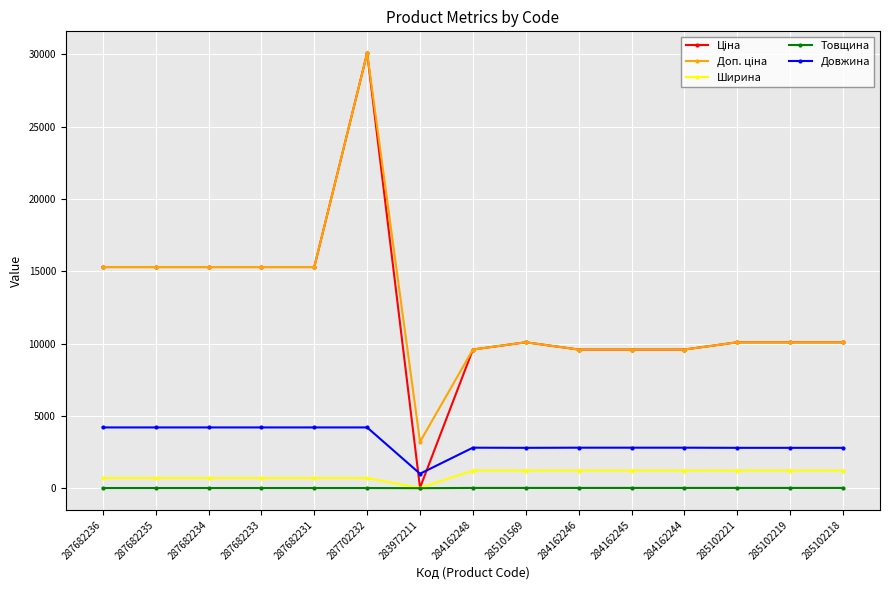

What is the difference between the maximum and minimum values in the Товщина series?

16.0